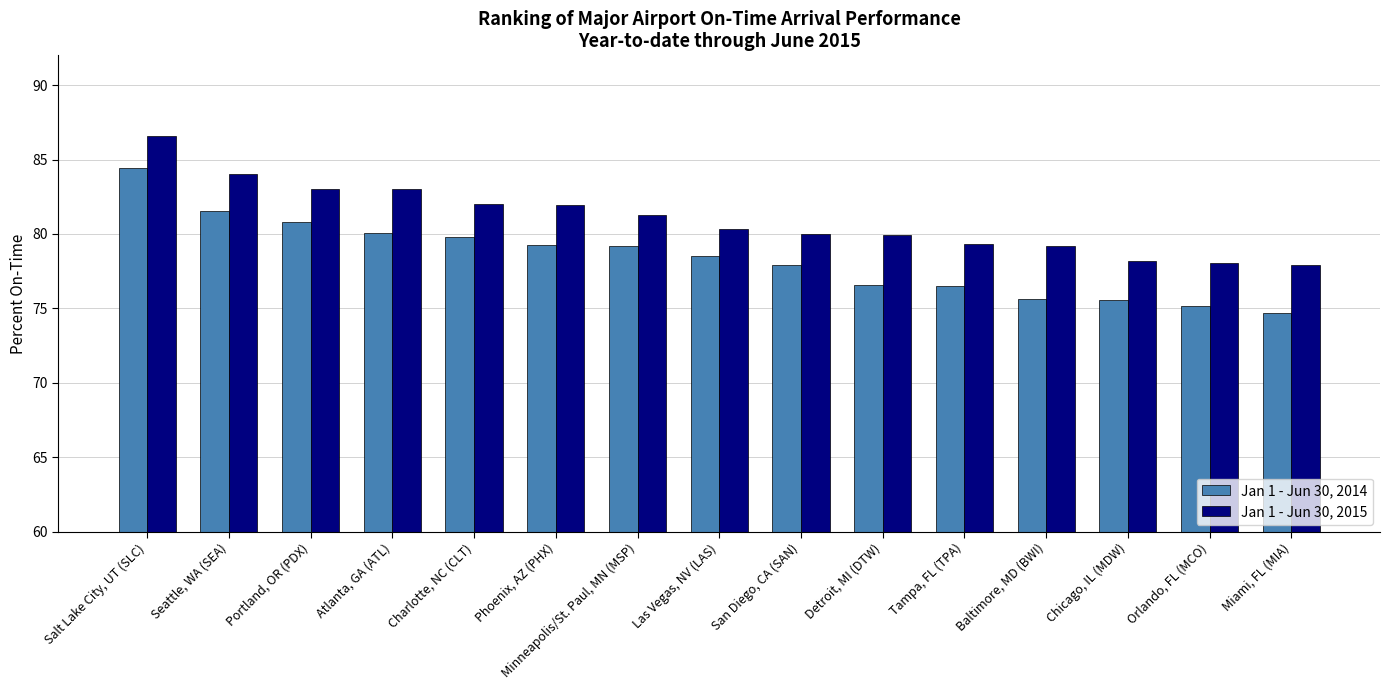

At which category is the sum across all series the highest?

Salt Lake City, UT (SLC)